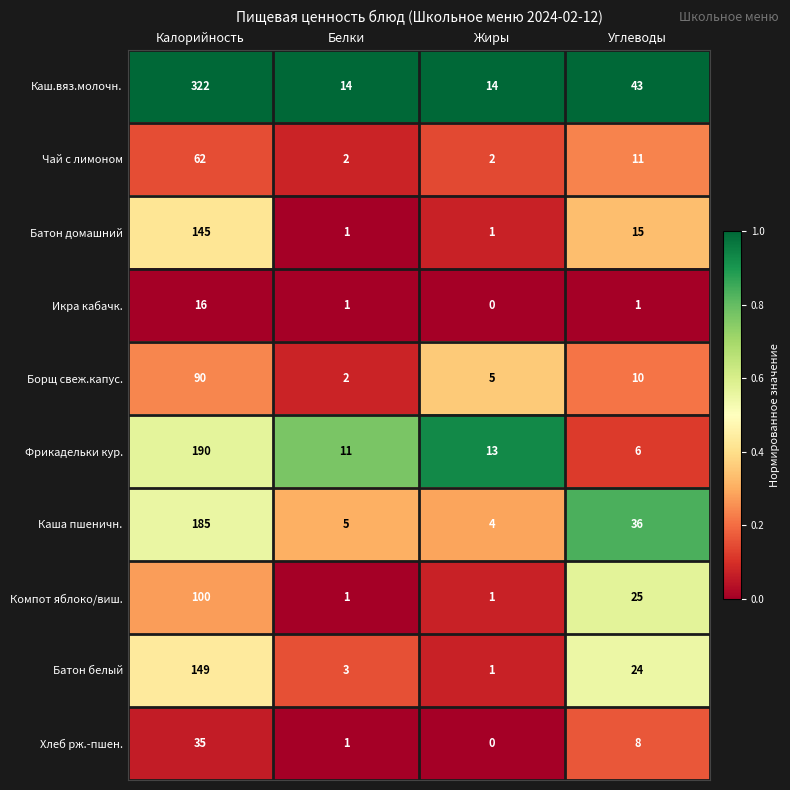

At which label does Хлеб рж.-пшен. first exceed 8?

Калорийность